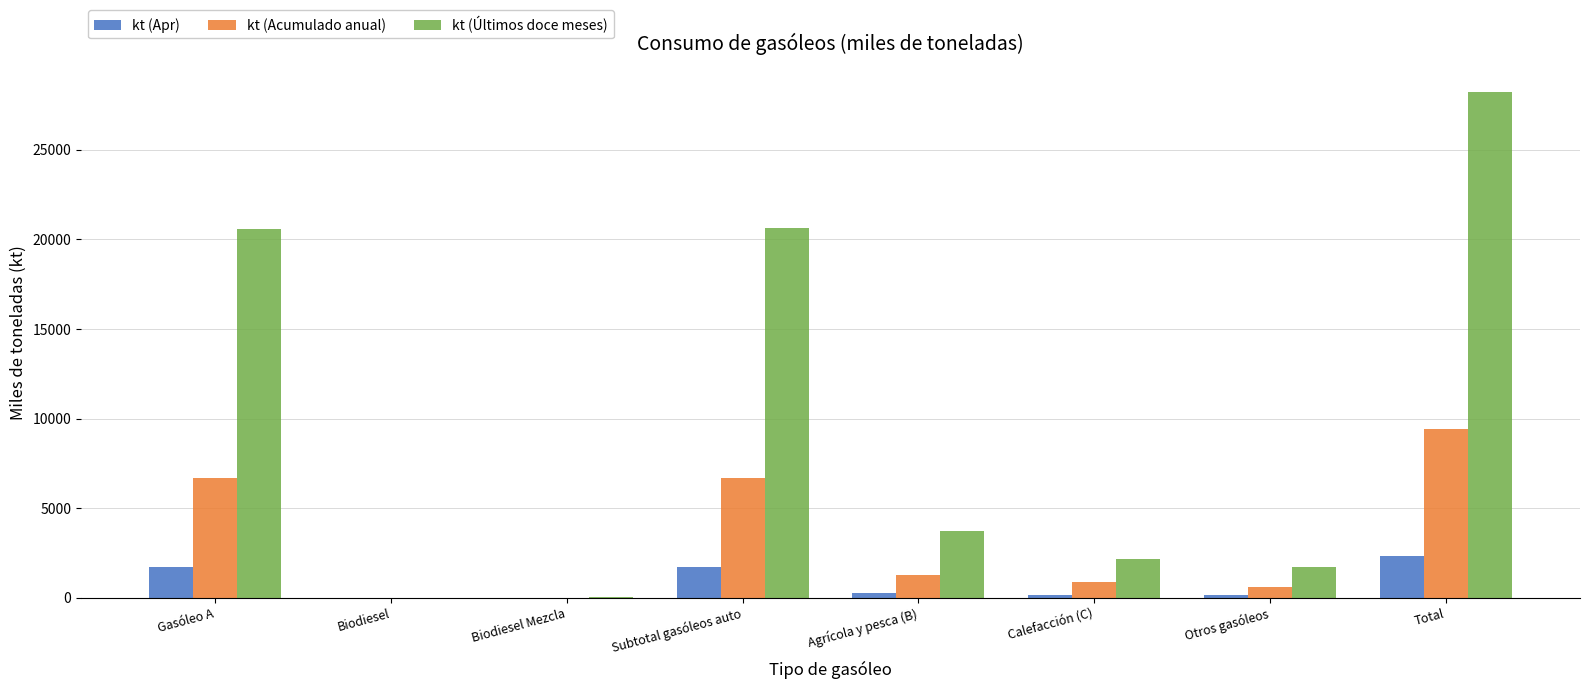

How many distinct data groups are displayed?

3